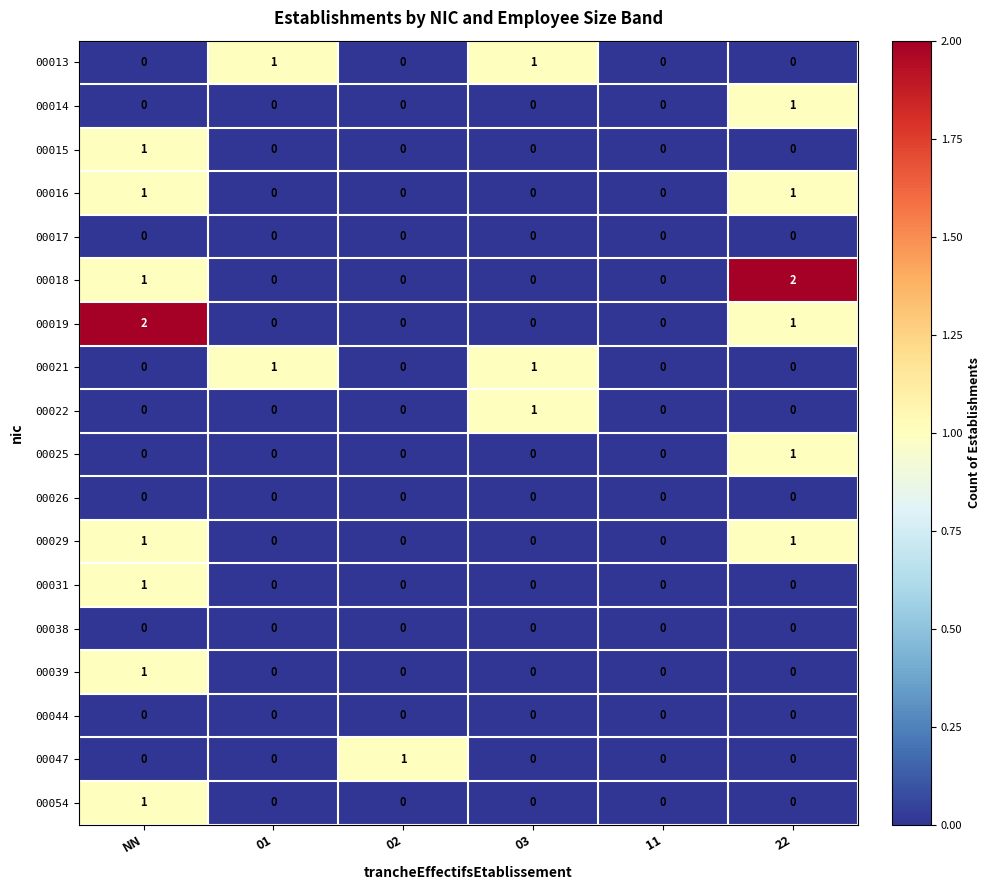

The 00019 series shows 1 at 22. True or false?

True